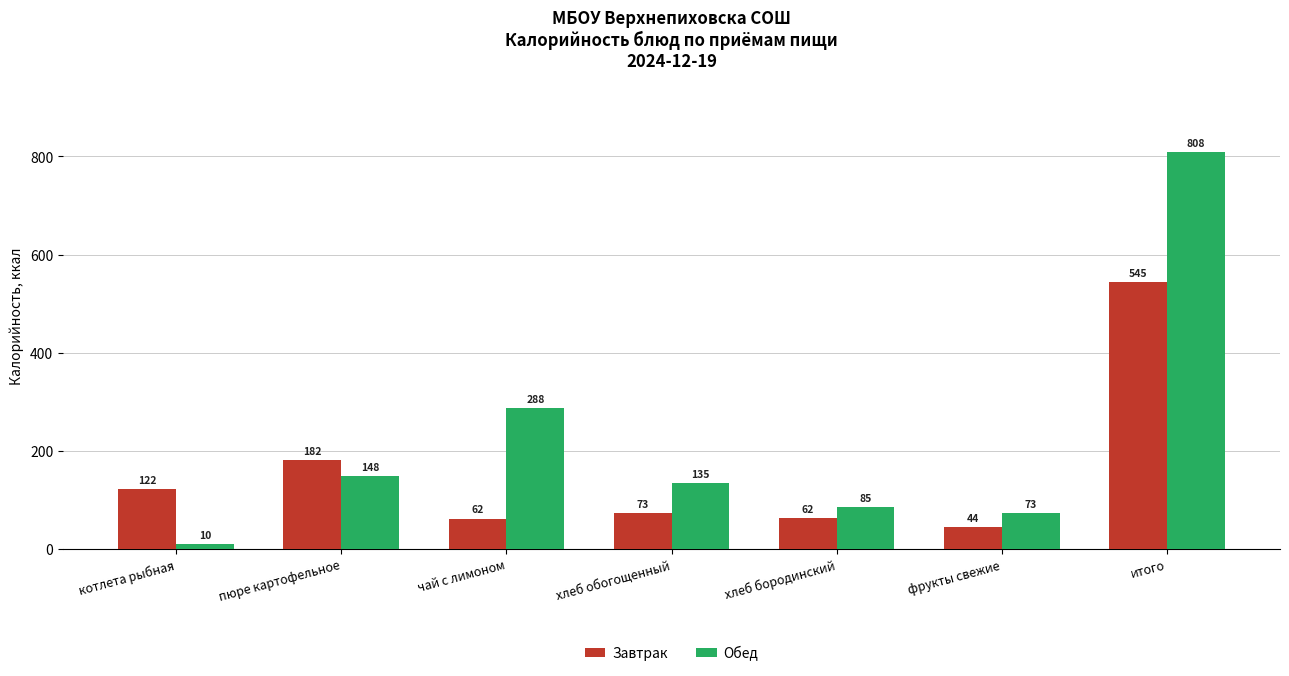

The Обед series shows 135.2 at хлеб обогощенный. True or false?

True